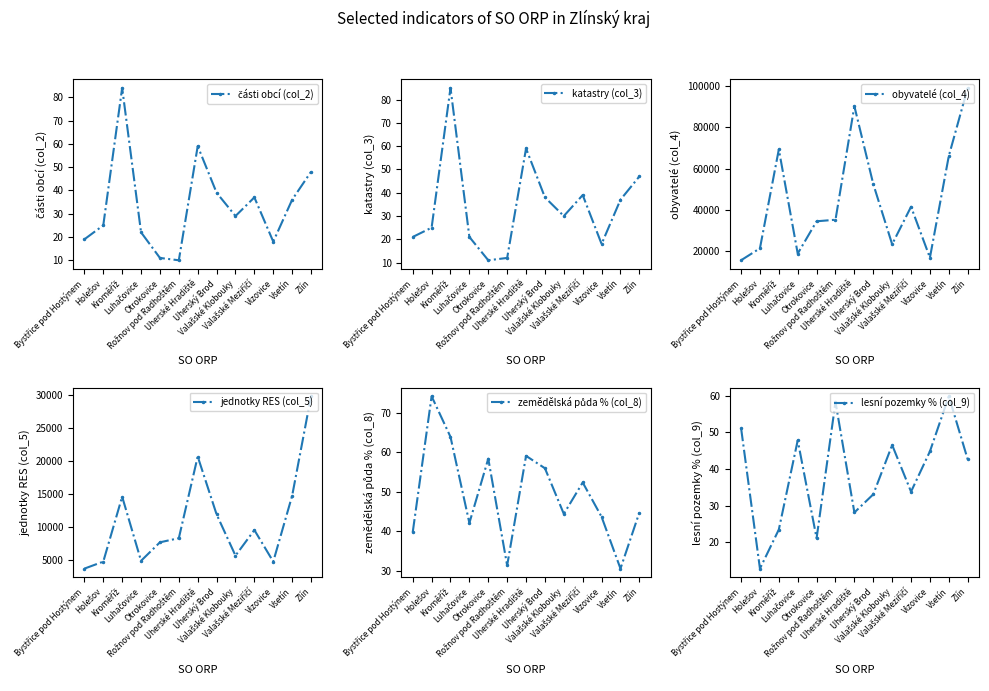

True or false: lesní pozemky % (col_9) has a value of 3.4 at Holešov.

False